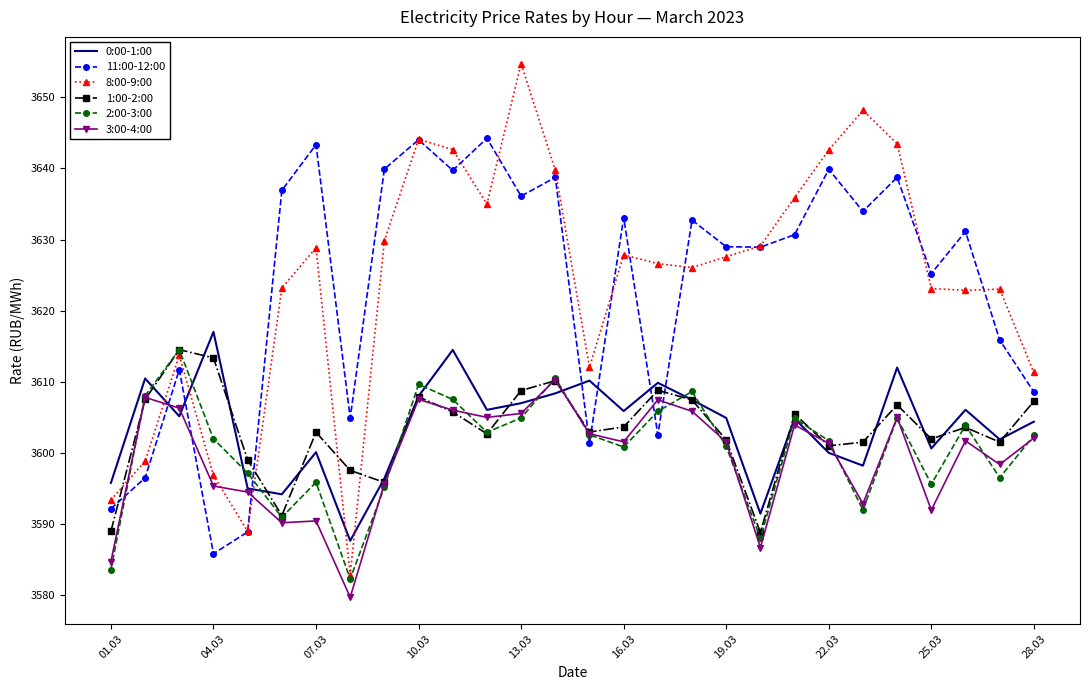

Which series has the widest spread of values?

8:00-9:00